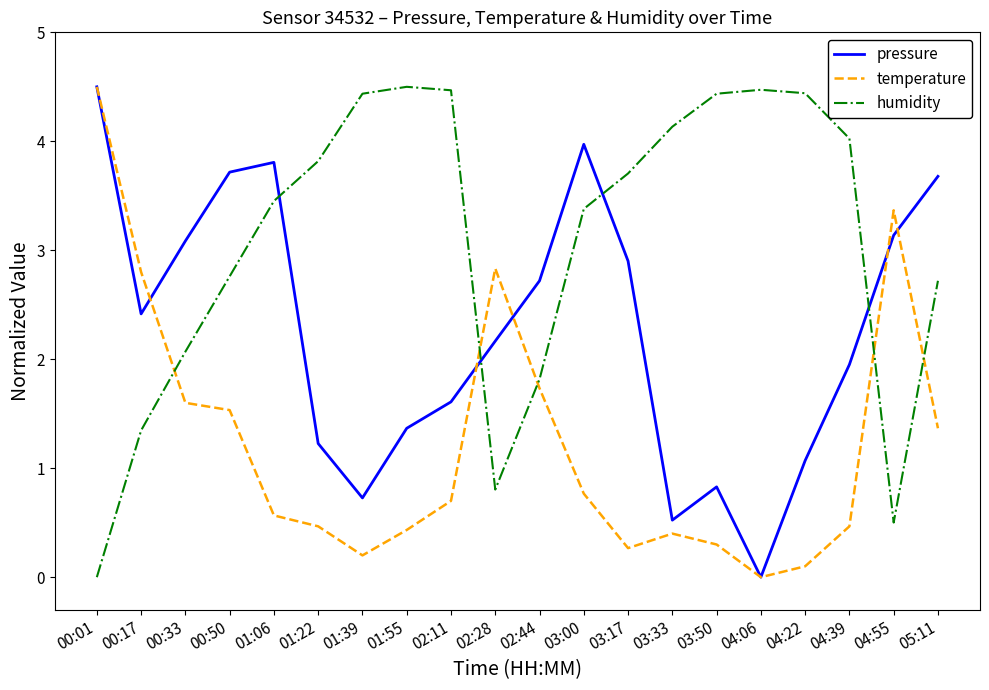

At which category does pressure reach its first local peak?

01:06